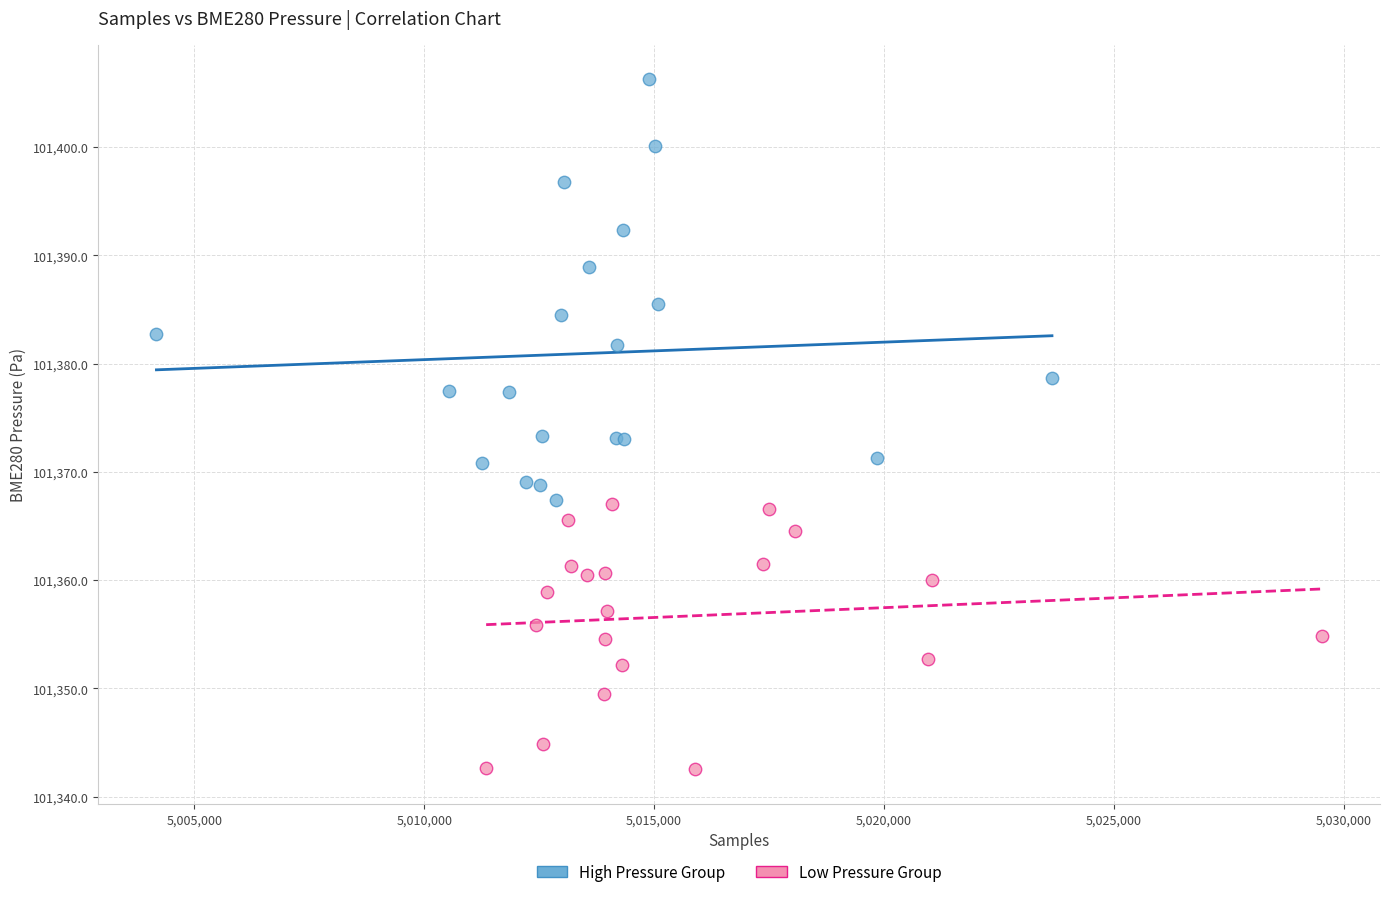

Which series has the widest spread of Y values?

High Pressure Group